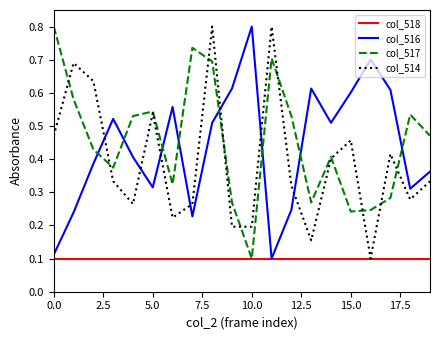

How many intersections are there between col_516 and col_514?

7